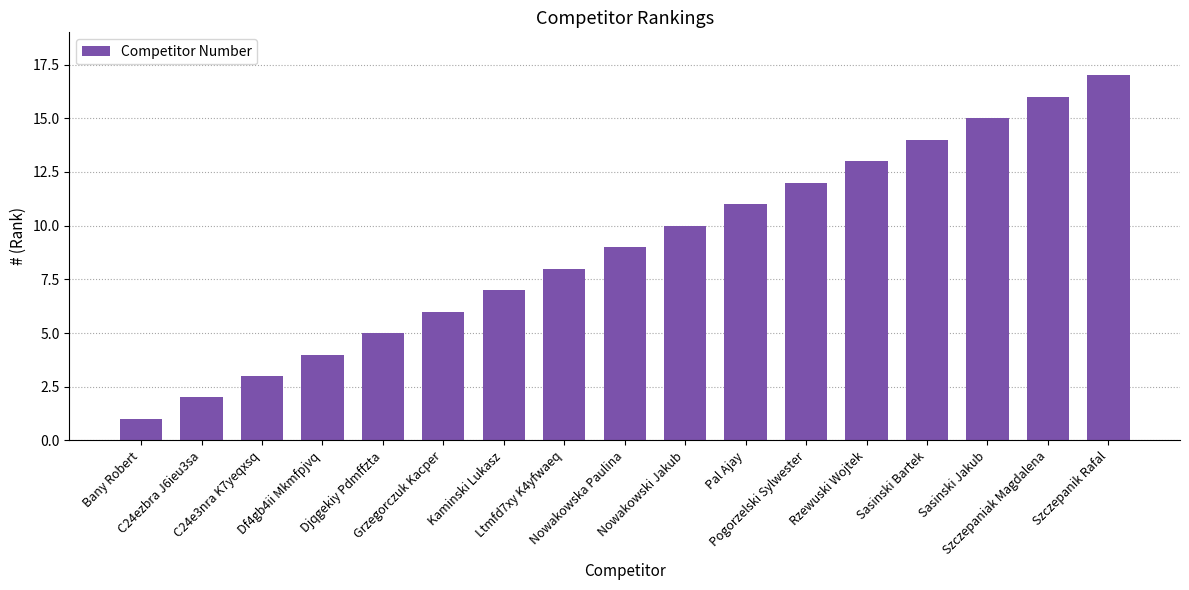

Is it true that the value at Grzegorczuk Kacper is 6?

True